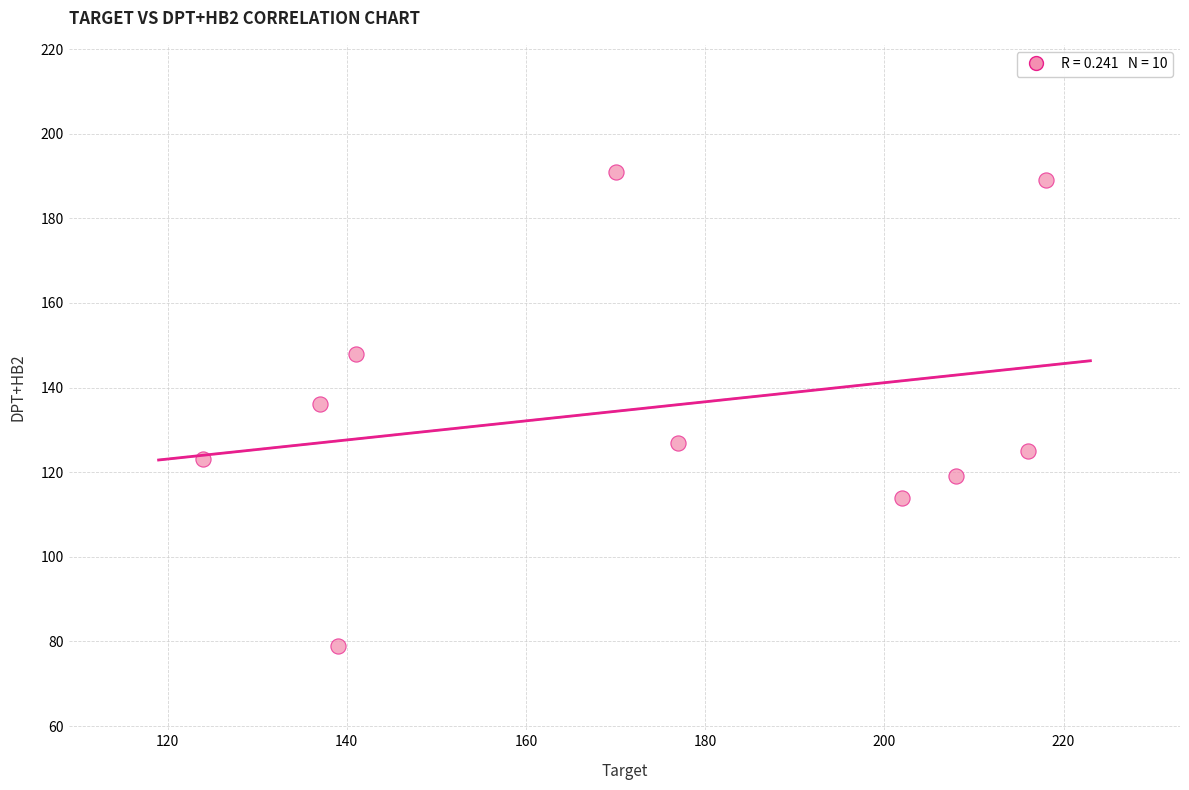

What is the range of X values (max minus min)?

94